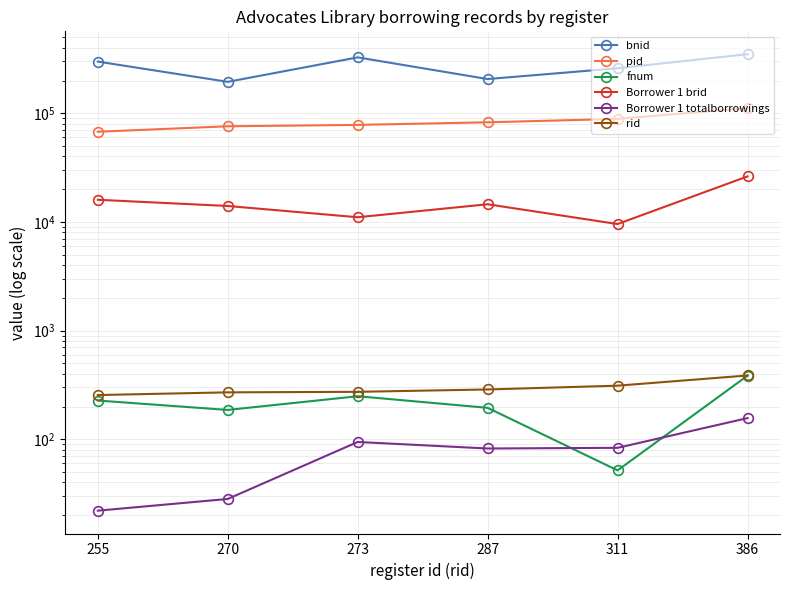

Which has a higher value, 386 or 255?

386